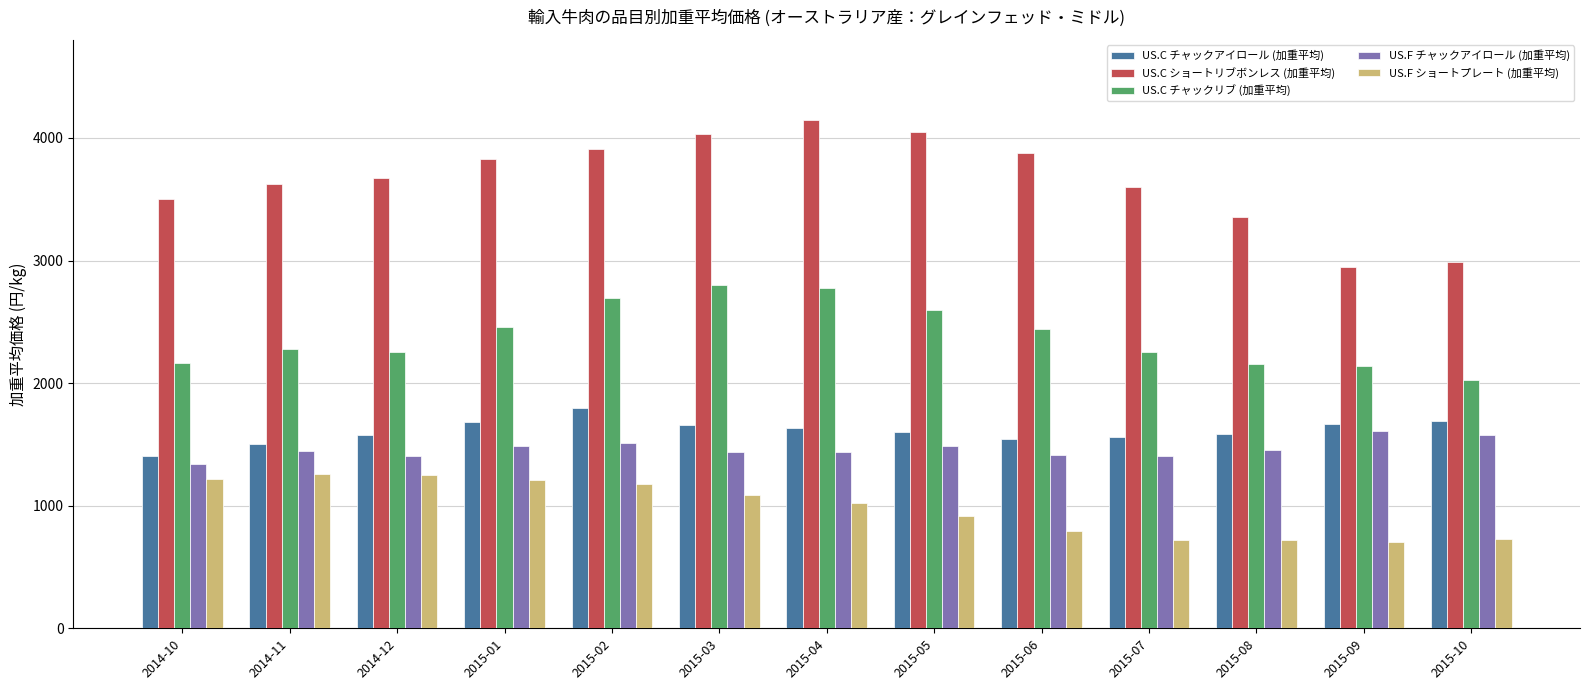

What is the sum of all US.C チャックアイロール (加重平均) values?

20921.7